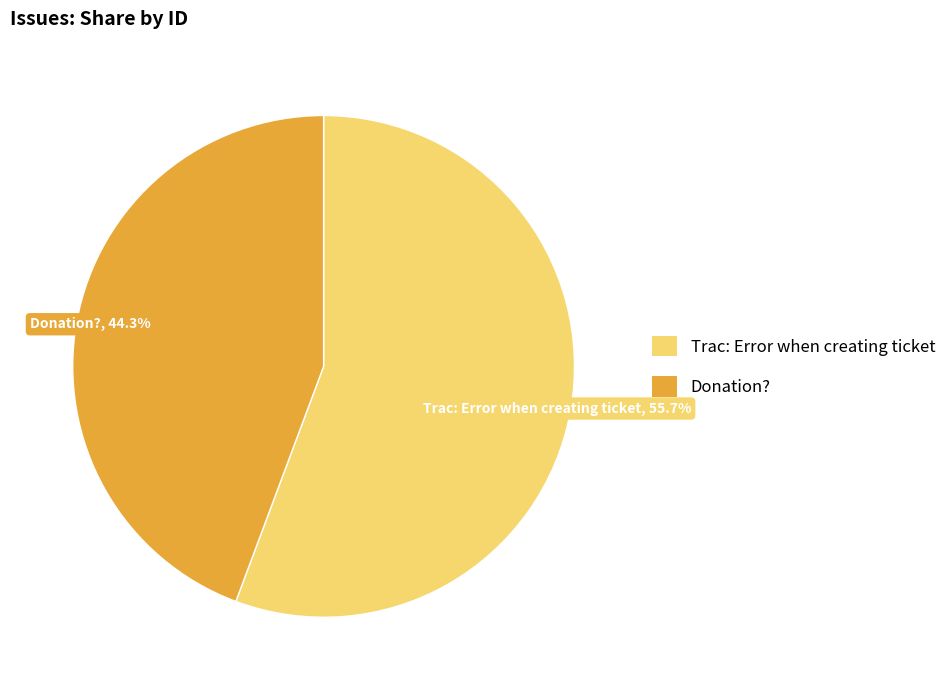

Which has a higher value, Donation? or Trac: Error when creating ticket?

Trac: Error when creating ticket